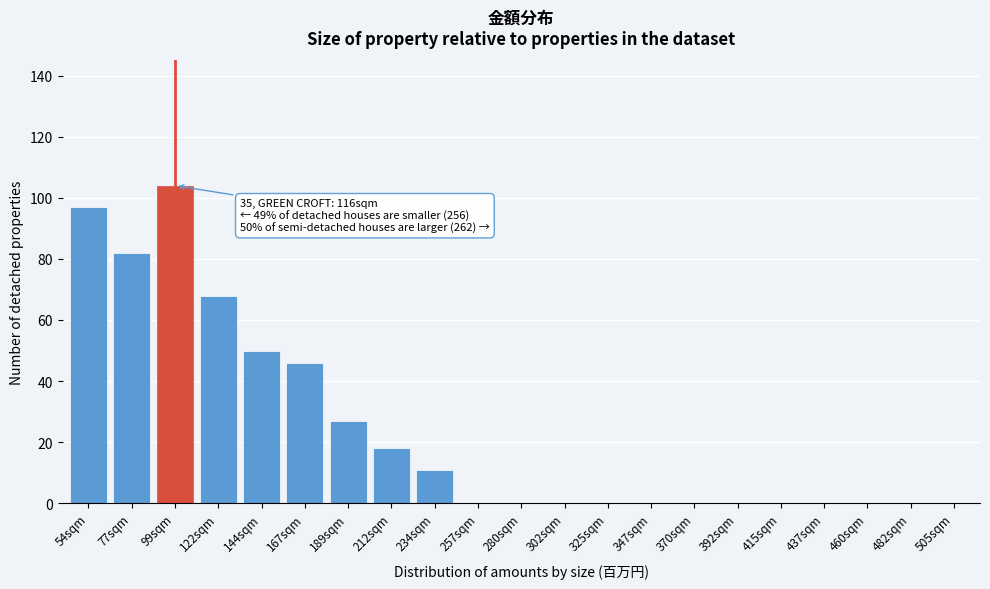

Reading left to right, transcribe all the data shown in this chart.

54sqm=97	77sqm=82	99sqm=104	122sqm=68	144sqm=50	167sqm=46	189sqm=27	212sqm=18	234sqm=11	257sqm=0	280sqm=0	302sqm=0	325sqm=0	347sqm=0	370sqm=0	392sqm=0	415sqm=0	437sqm=0	460sqm=0	482sqm=0	505sqm=0